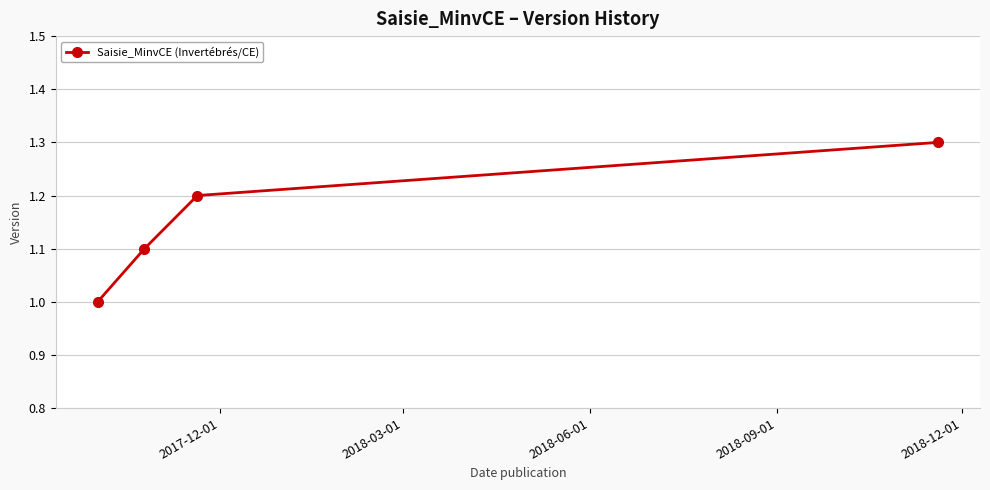

What is the difference between the maximum and minimum values?

0.3